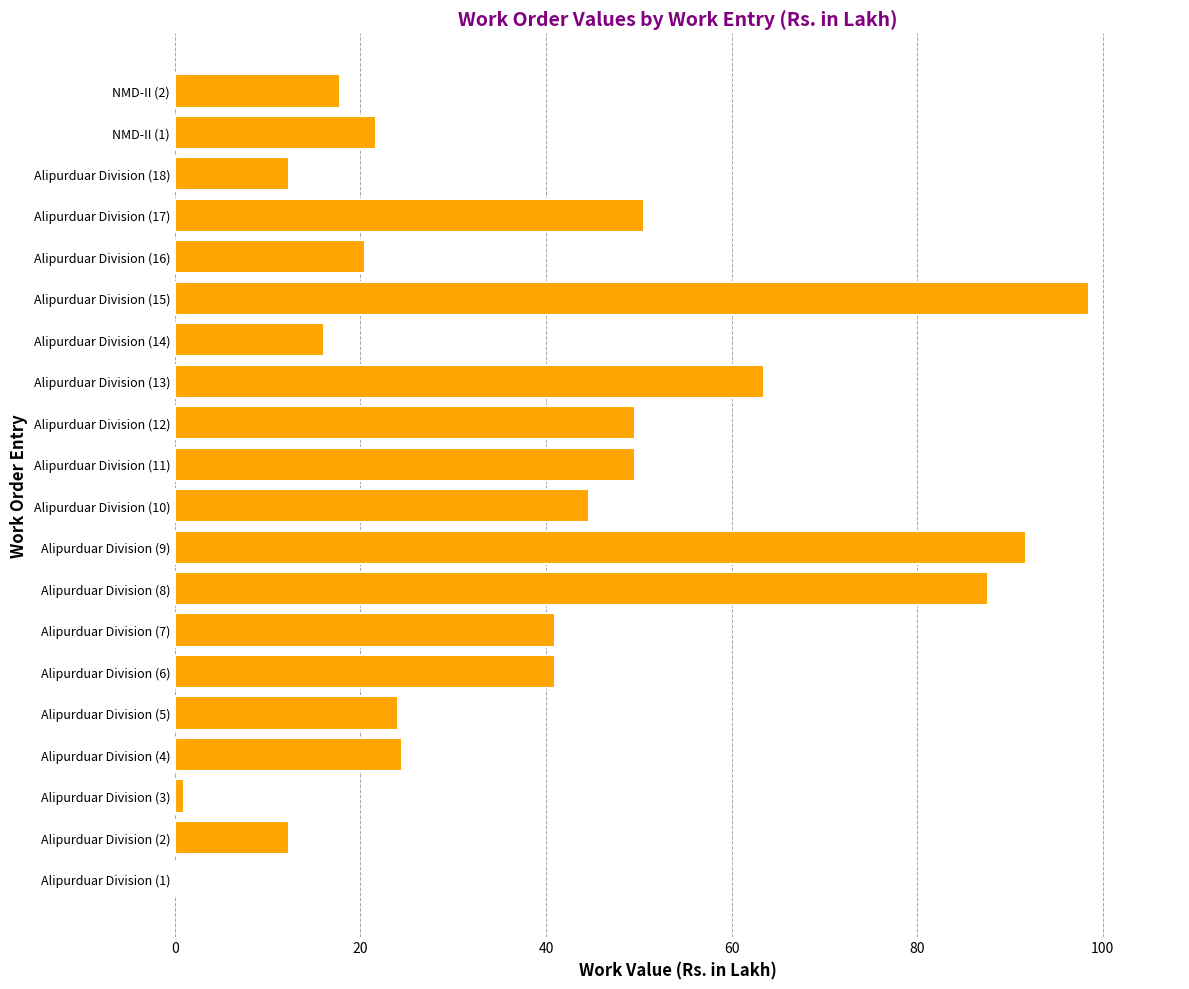

What is the change in value from Alipurduar Division (9) to Alipurduar Division (13)?

-28.2